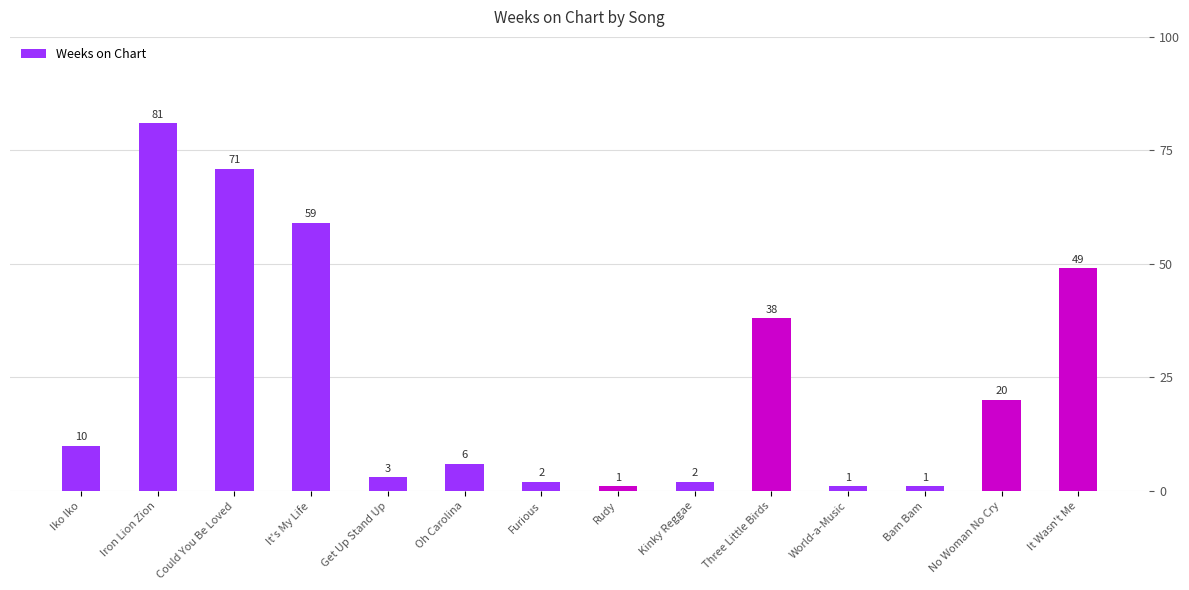

At which label is the value closest to 41?

Three Little Birds